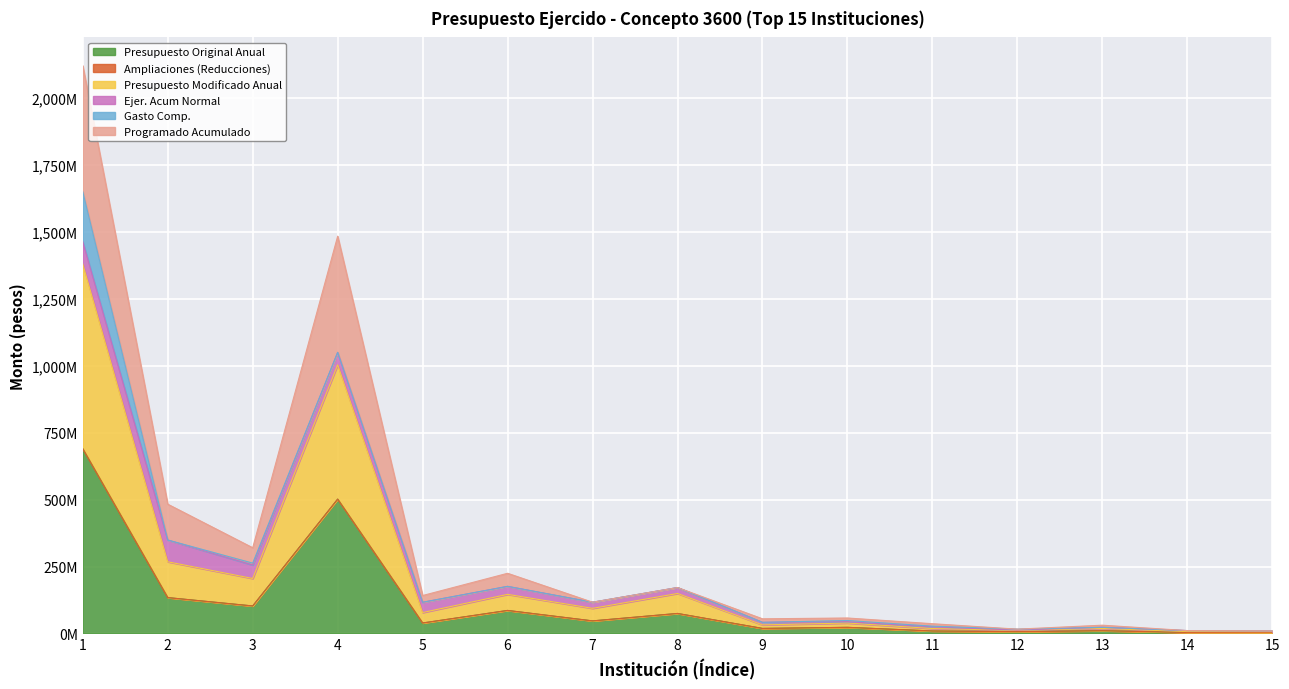

Does the chart display data point markers on the line(s)?

No